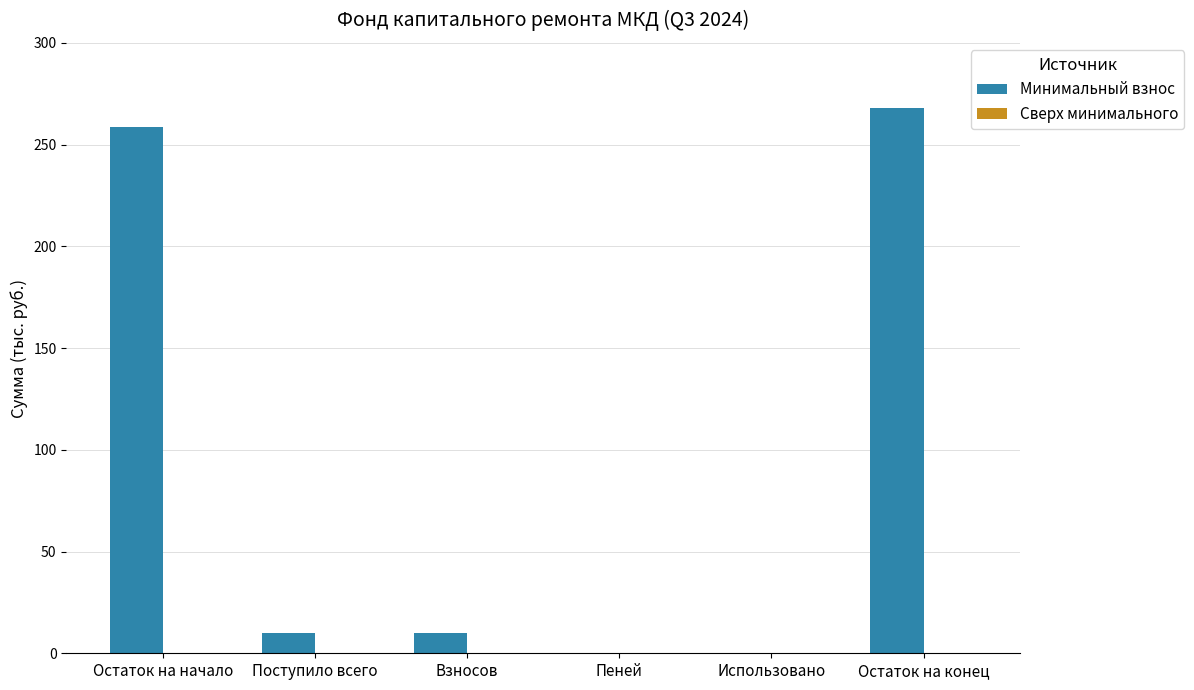

Are the bars horizontal?

No